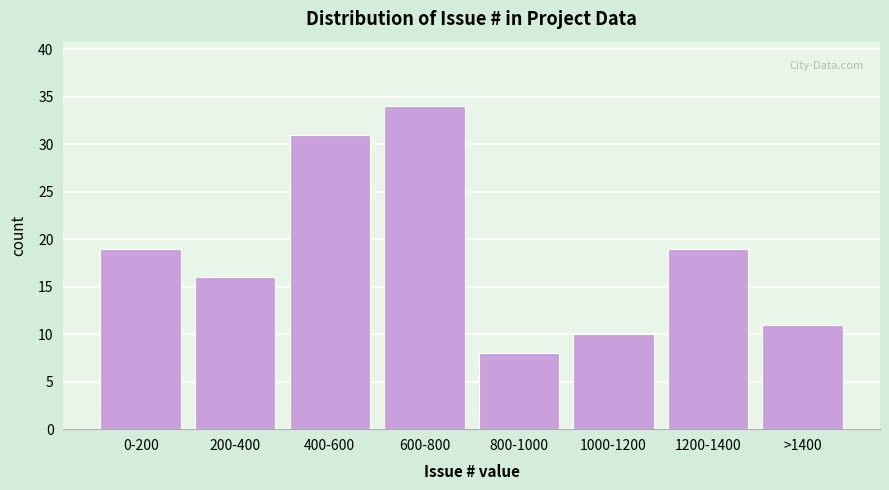

Reading left to right, what are all the values shown in this chart?

0-200=19	200-400=16	400-600=31	600-800=34	800-1000=8	1000-1200=10	1200-1400=19	>1400=11